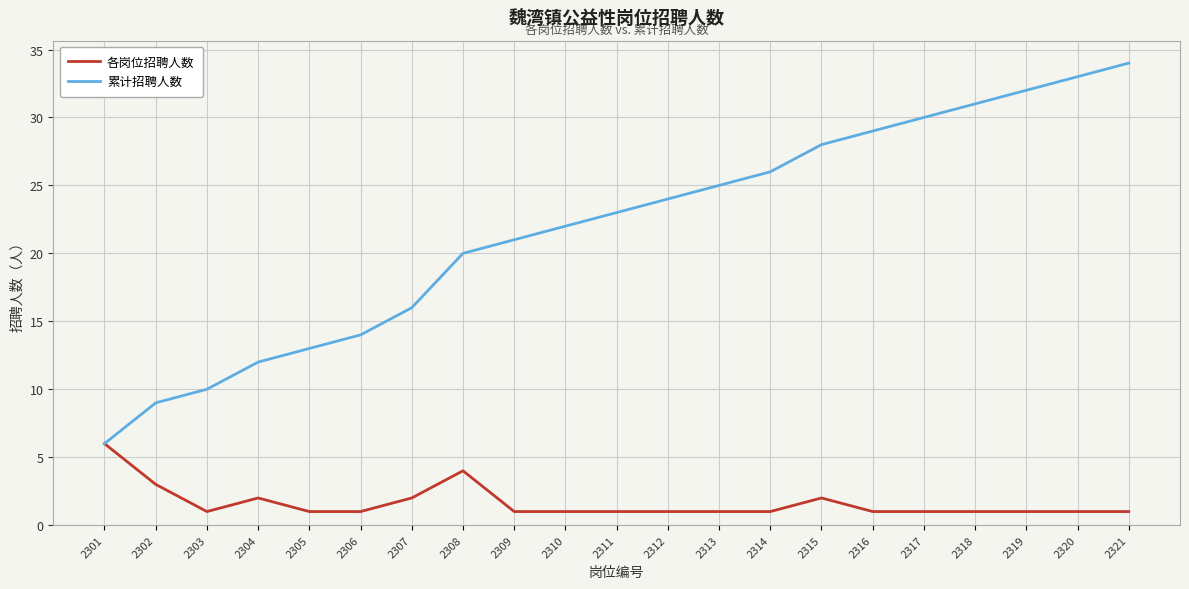

Which series has the largest range (max minus min)?

累计招聘人数